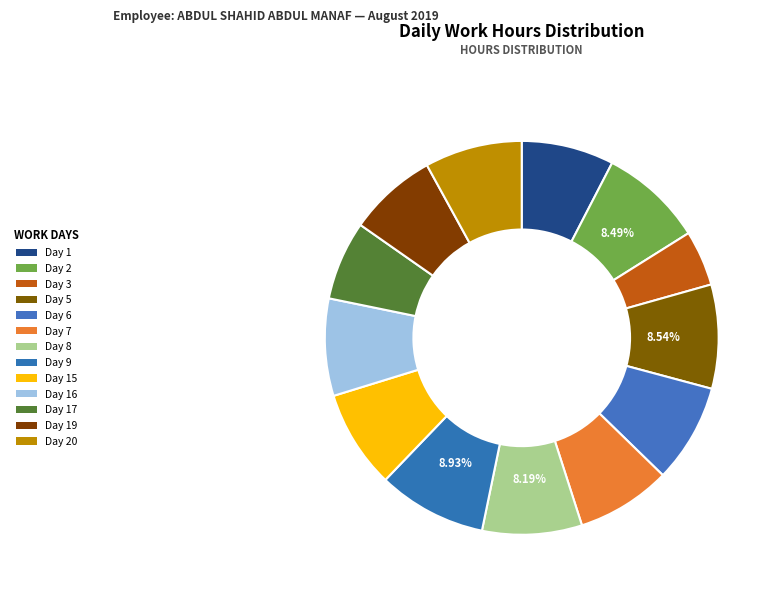

What percentage is NOT represented by Day 2?

91.5%